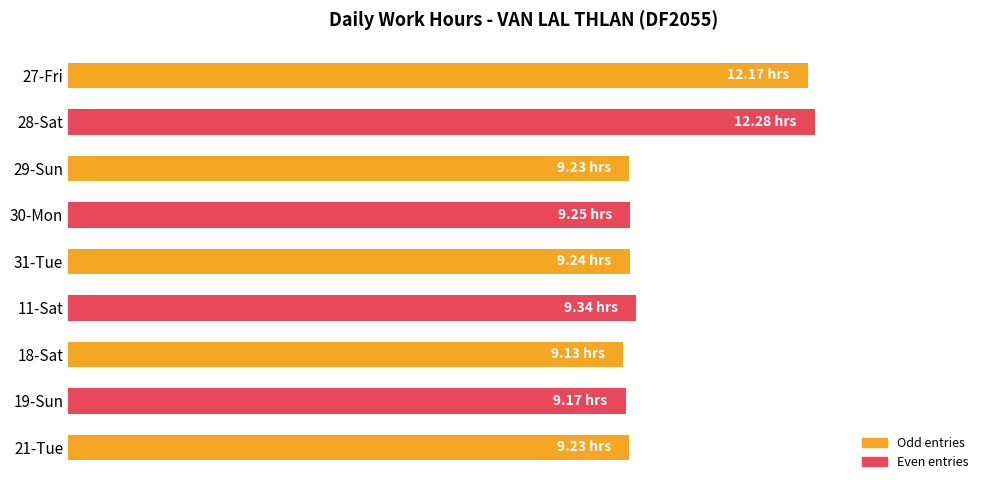

Does the chart contain stacked bars?

No